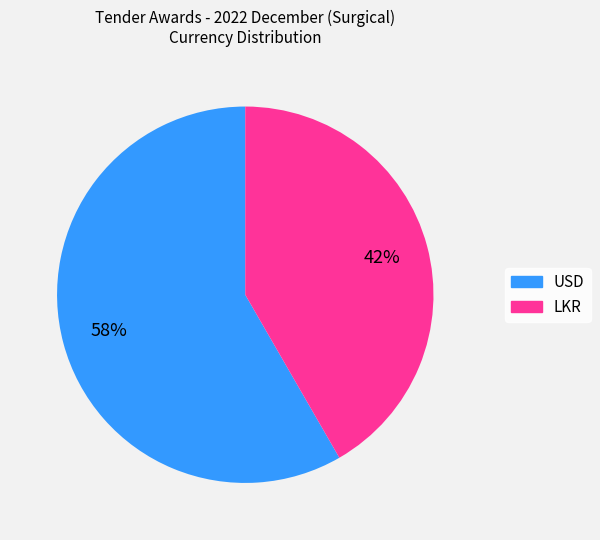

Which slice represents more than half of the pie?

USD